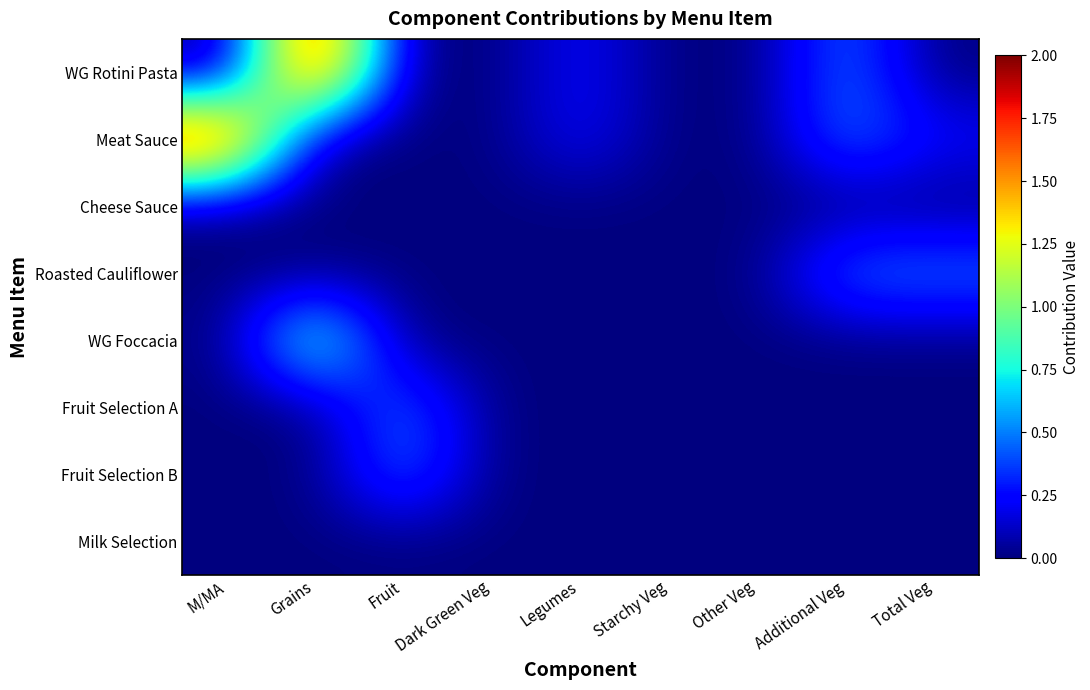

Which series has the widest spread of values?

WG Rotini Pasta